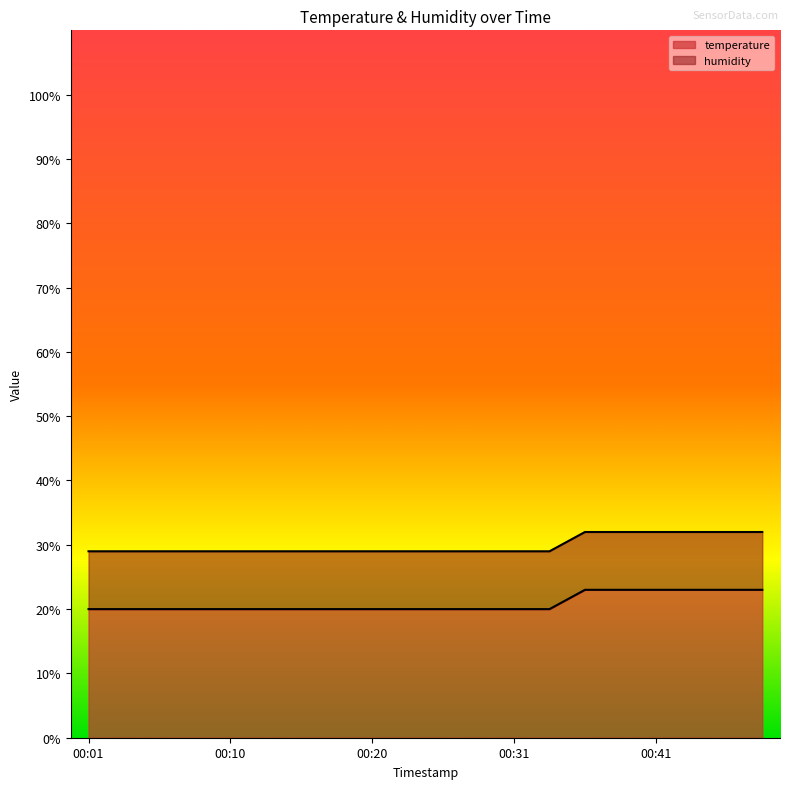

Rank the categories by value from lowest to highest.

00:01, 00:03, 00:05, 00:08, 00:10, 00:13, 00:15, 00:18, 00:20, 00:23, 00:26, 00:28, 00:31, 00:33, 00:36, 00:38, 00:41, 00:43, 00:46, 00:48